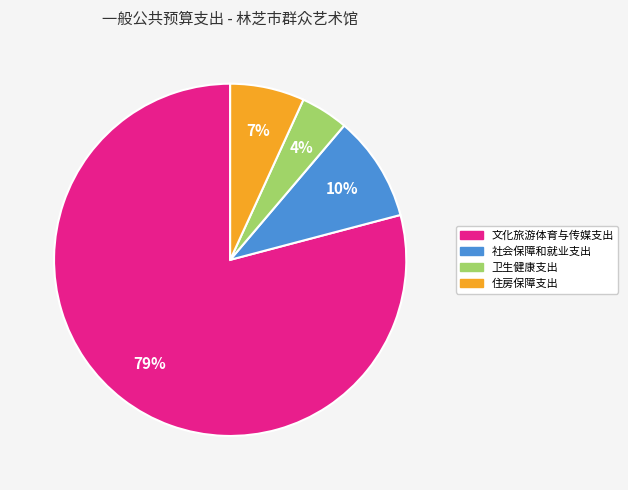

Count the number of slices in the pie.

4